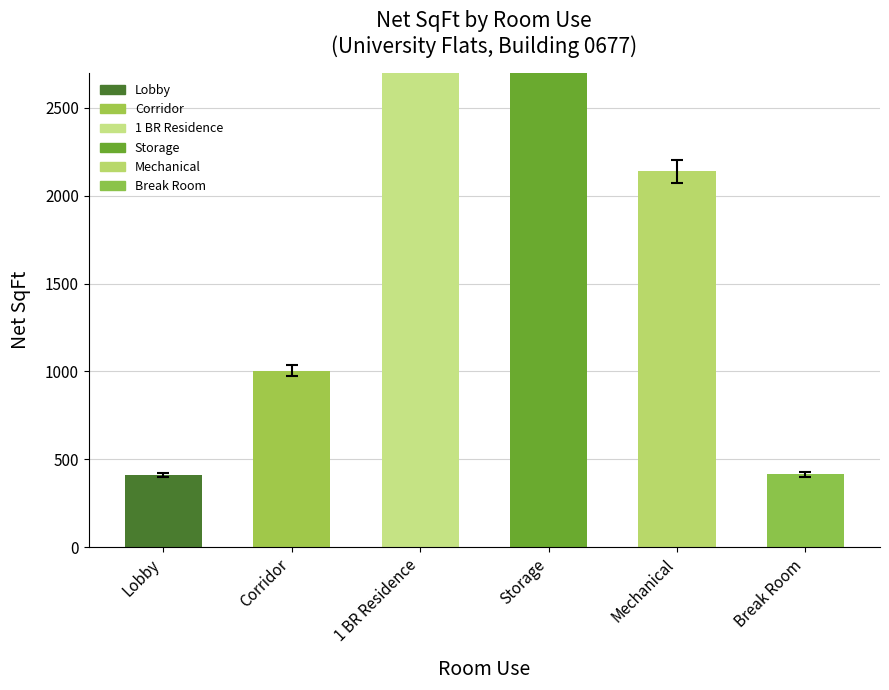

List the labels in order of value, largest first.

1 BR Residence, Storage, Mechanical, Corridor, Break Room, Lobby